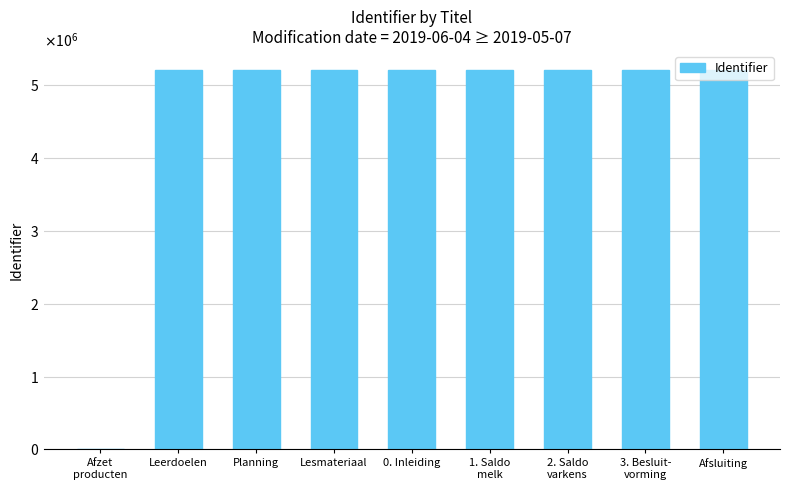

Count the number of data series in this chart.

1